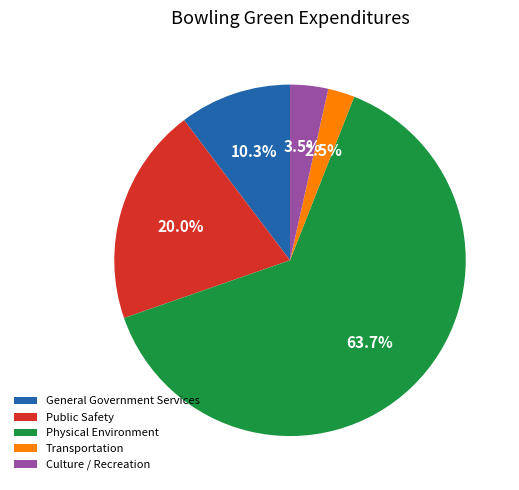

Rank the categories by value from highest to lowest.

Physical Environment, Public Safety, General Government Services, Culture / Recreation, Transportation